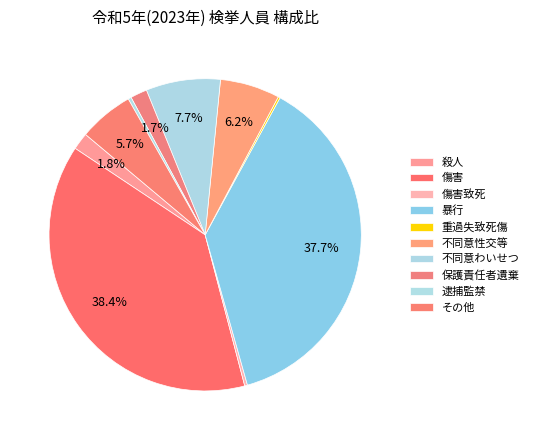

Combined, do 重過失致死傷 and 傷害致死 account for over 50%?

No